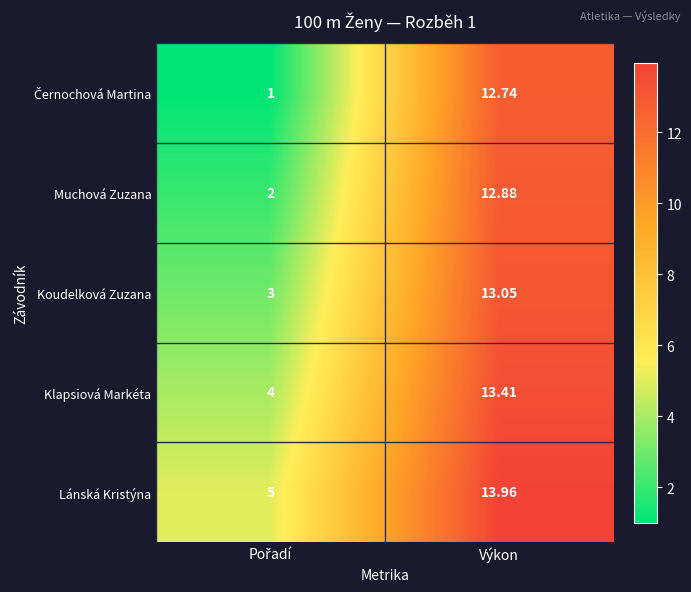

Which series has the largest total across all categories?

Lánská Kristýna